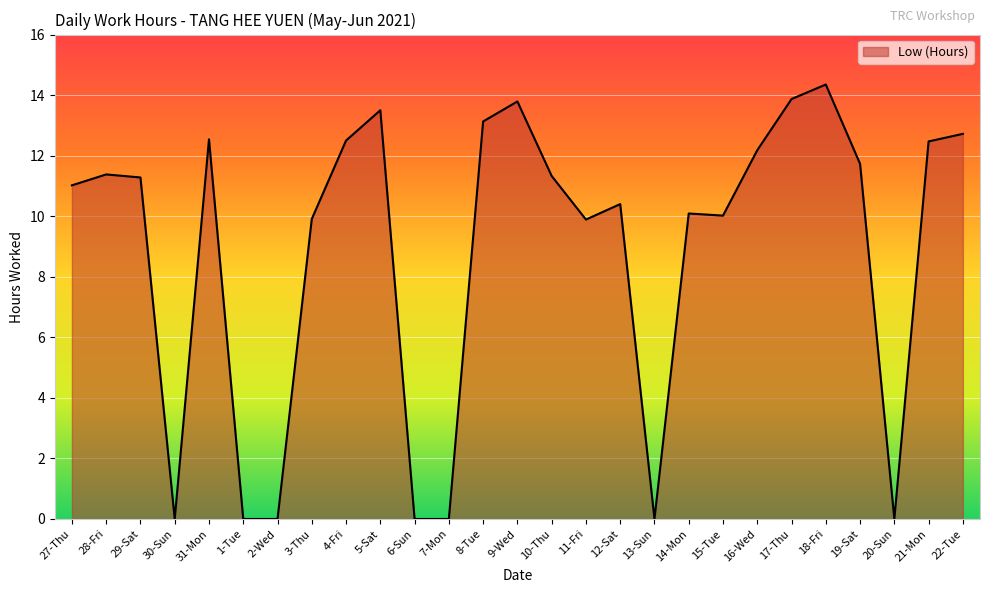

What position from the right is 21-Mon?

2